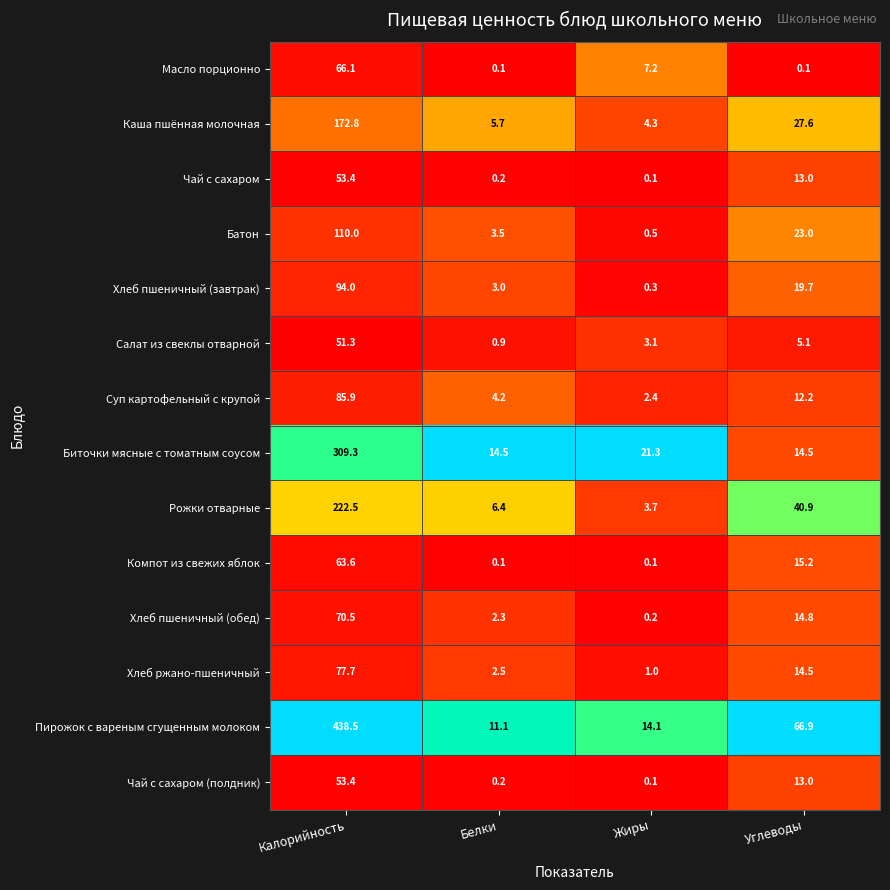

What is the difference between the highest and lowest values at Калорийность?

387.2